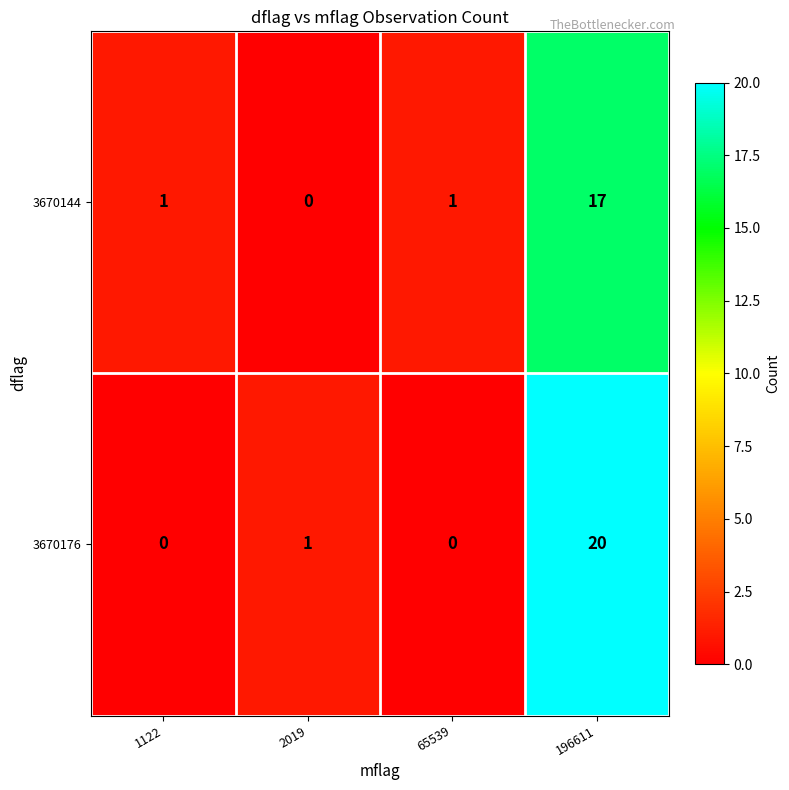

The 3670176 series shows 1 at 2019. True or false?

True